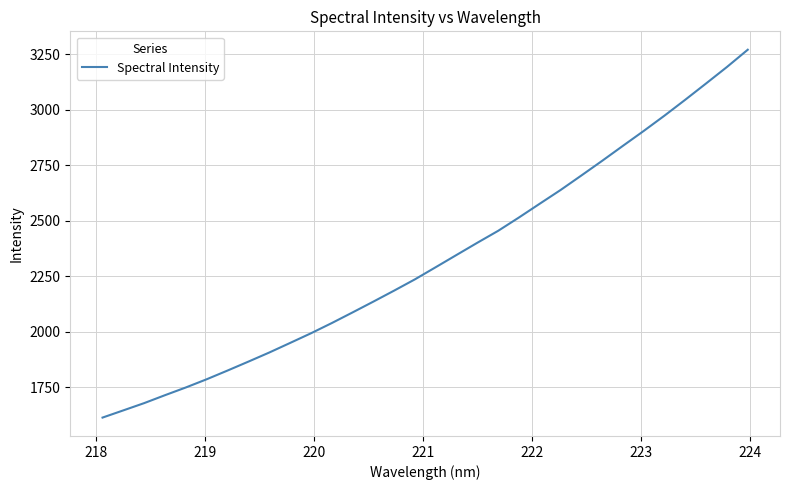

What is the smallest value displayed?

1614.6